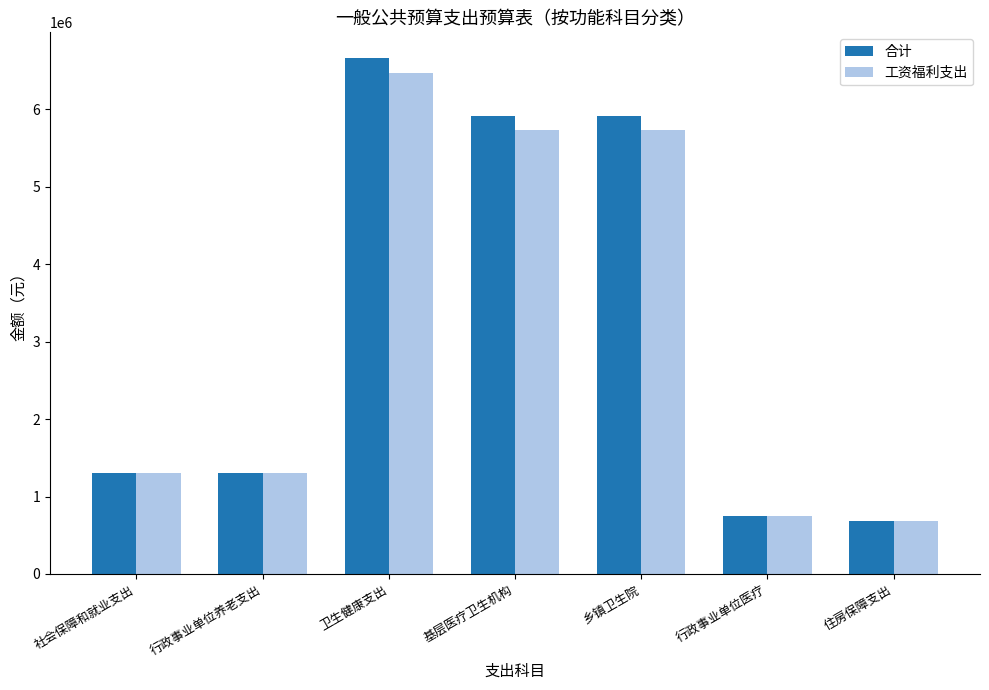

What is the average value of the 合计 series?

3216942.4